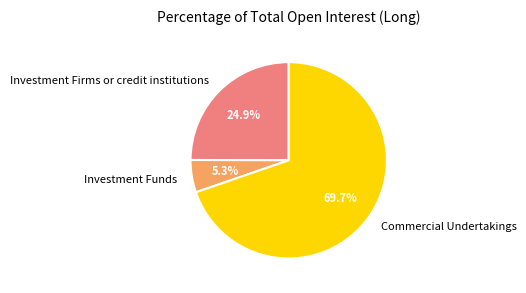

The Commercial Undertakings slice represents 81% of the pie. True or false?

False